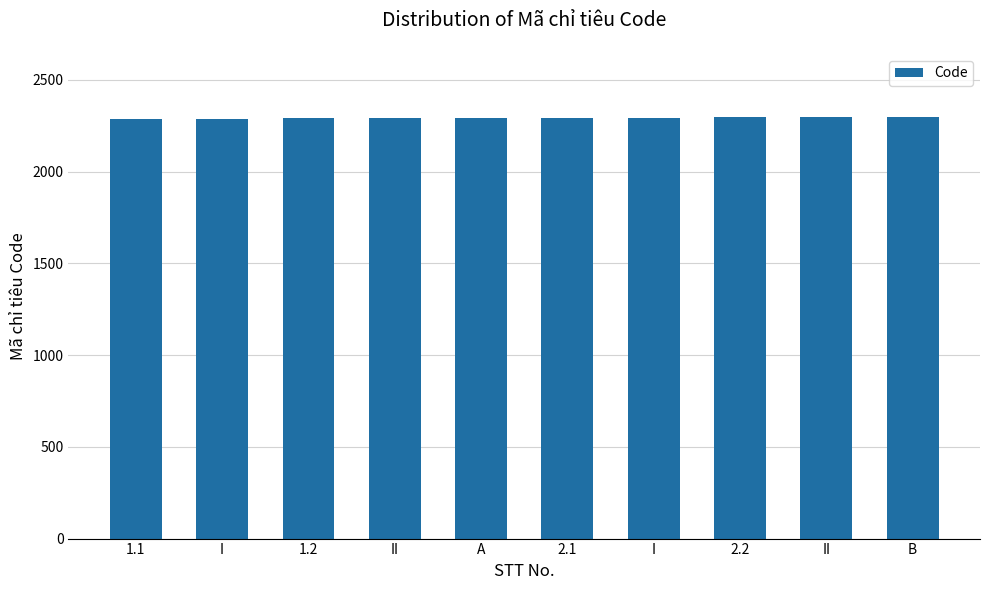

Count the number of data series in this chart.

1